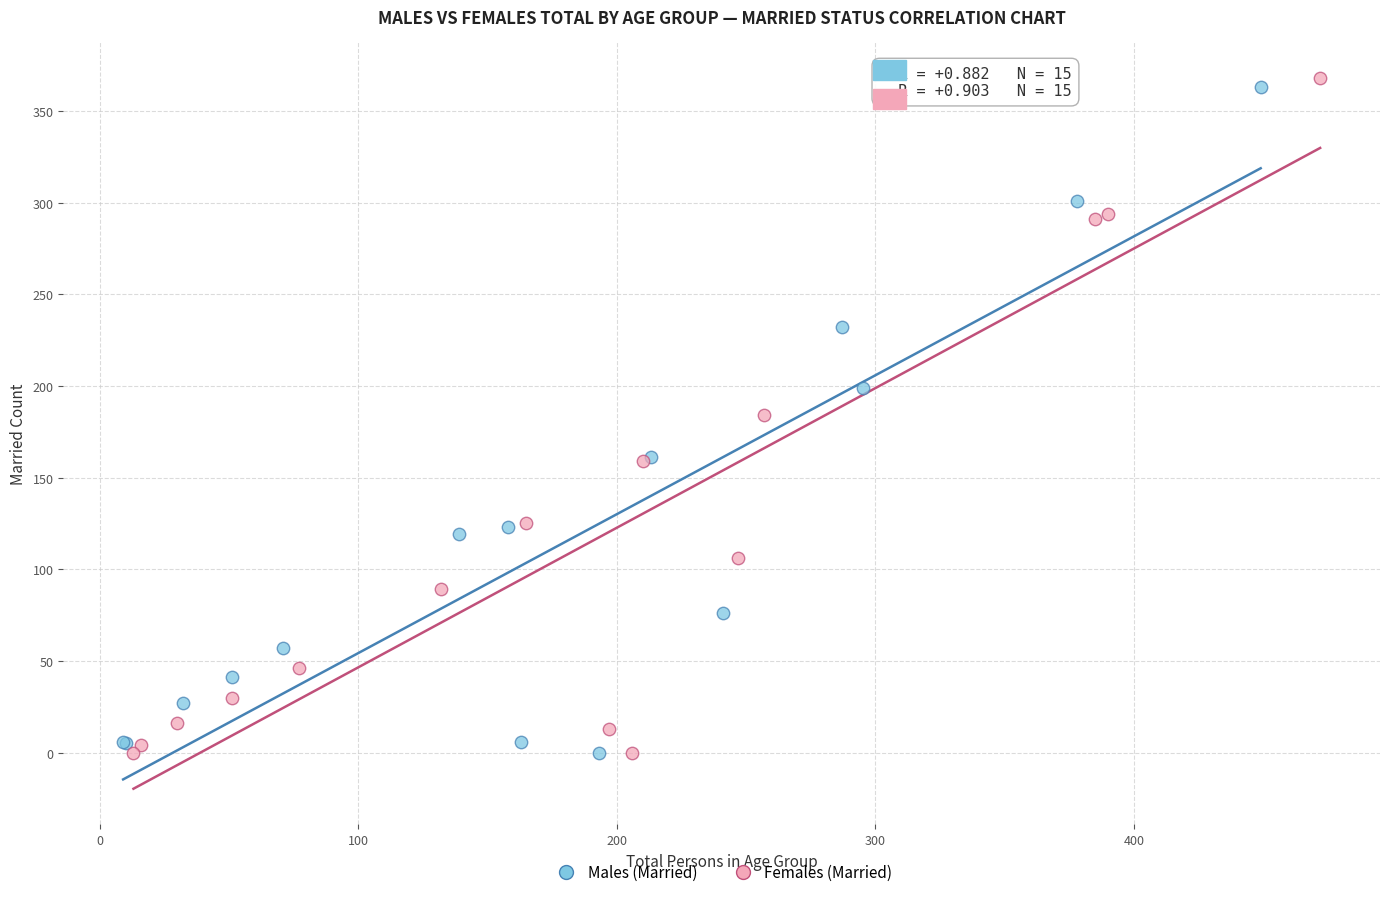

Which series has the widest spread of Y values?

Females (Married)